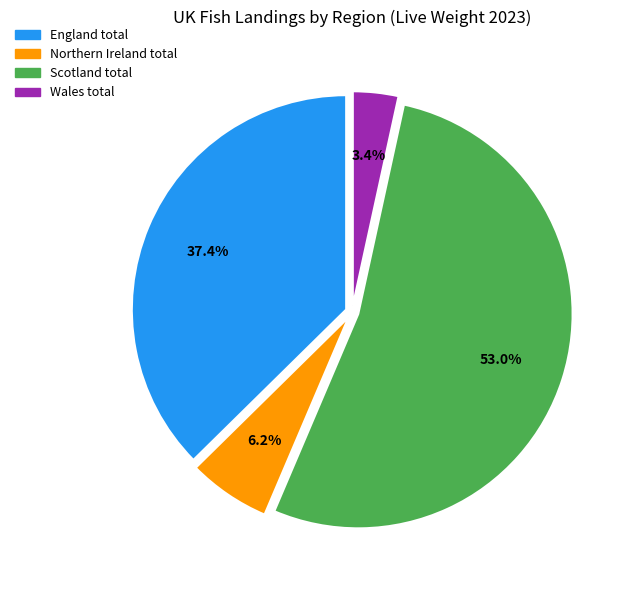

Count the number of slices in the pie.

4